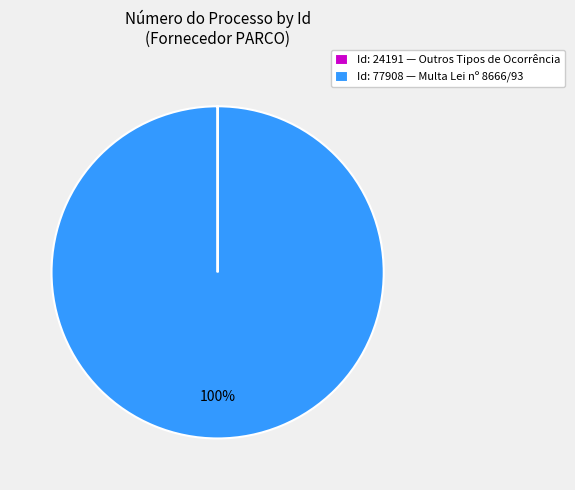

True or false: Id: 77908 — Multa Lei nº 8666/93 accounts for 100% of the total.

True